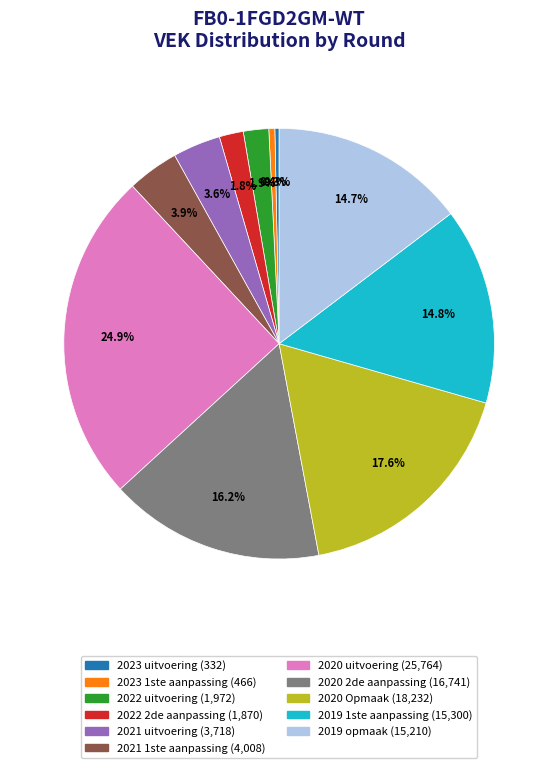

The 2022 uitvoering slice represents 2% of the pie. True or false?

True